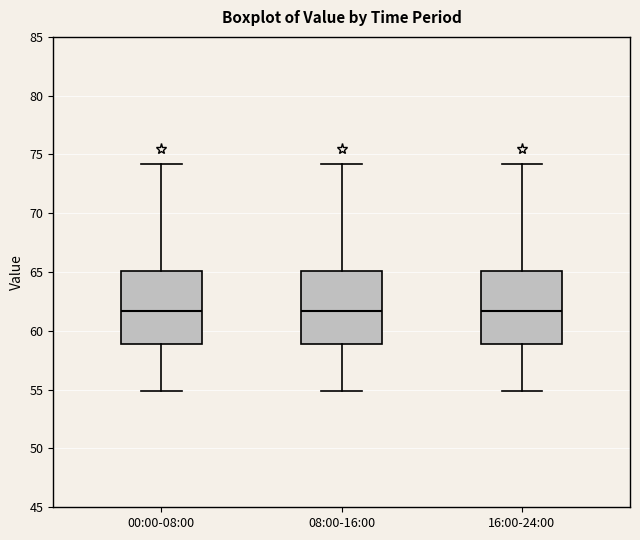

Where is the upper edge of the box for 16:00-24:00 on the y-axis? The values are not printed on the chart, so give them approximately, as read against the axis.

65.0